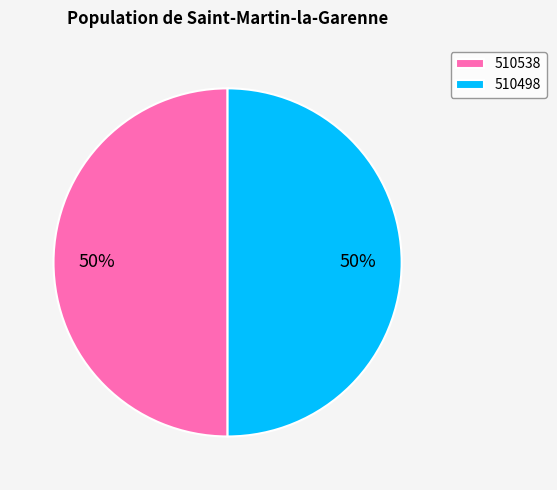

What percentage is the 510538 slice, to the nearest percent?

50%